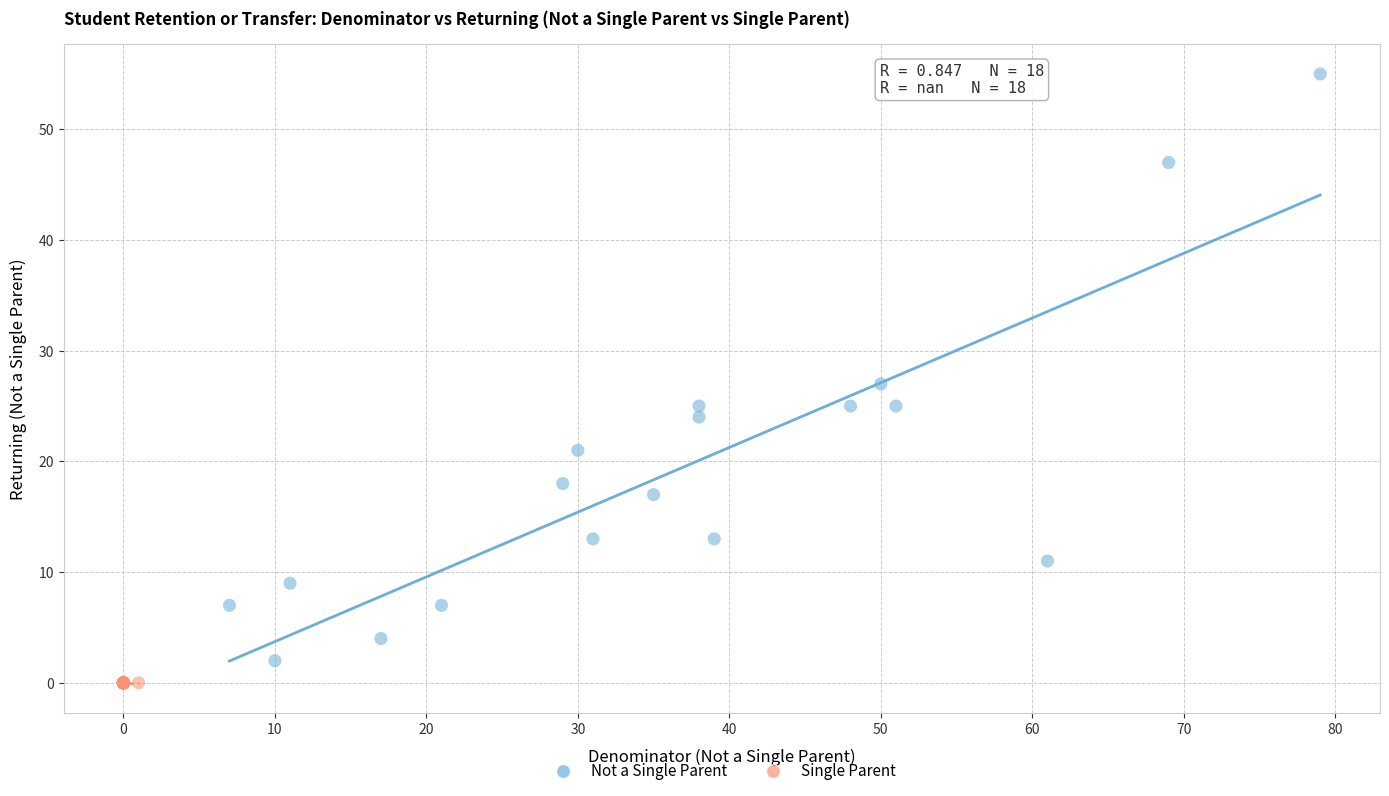

Which series reaches the maximum Y coordinate?

Not a Single Parent